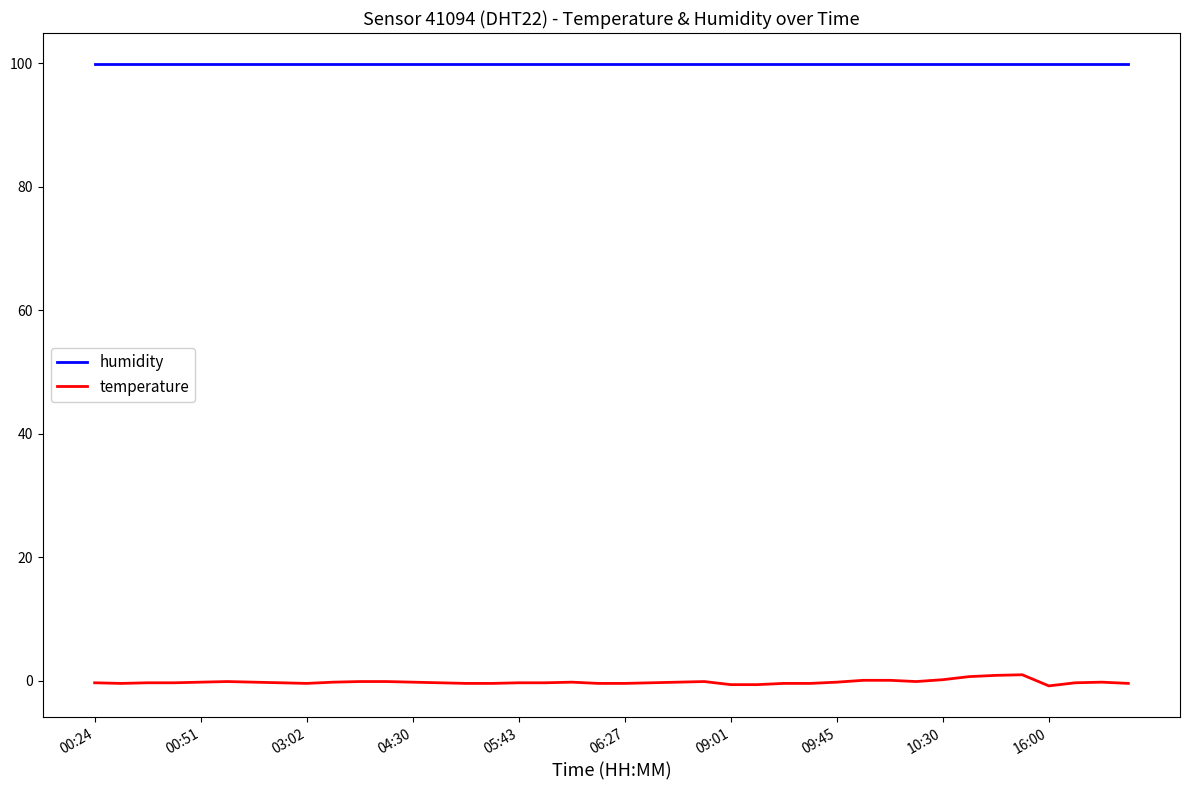

List the series in order of their peak value, highest first.

humidity, temperature